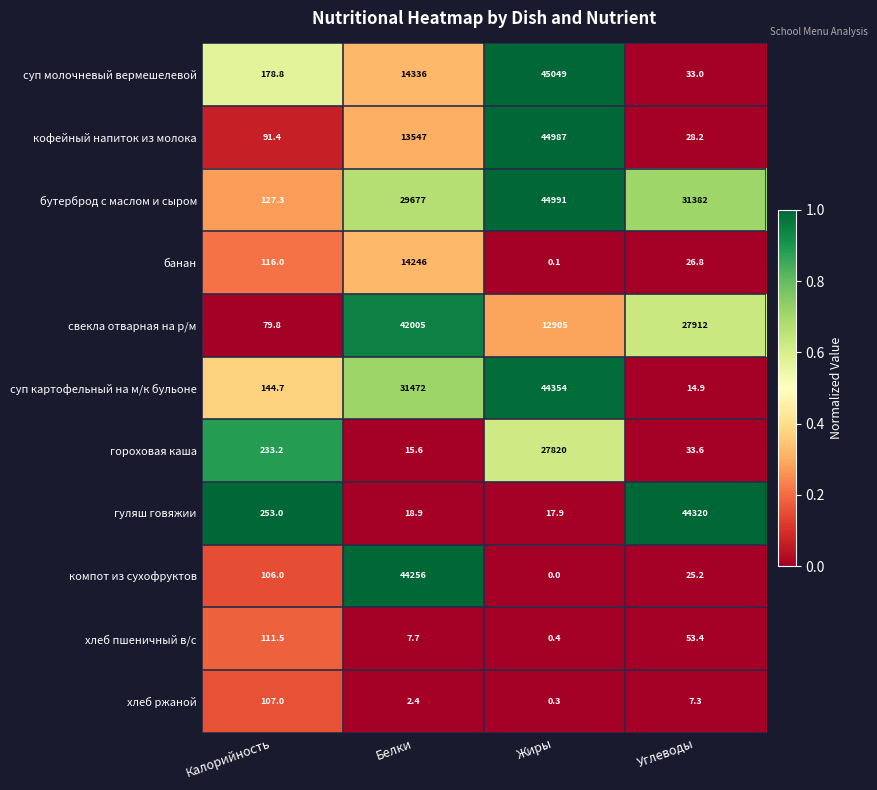

What is the difference between the хлеб пшеничный в/с values at Белки and Жиры?

7.3